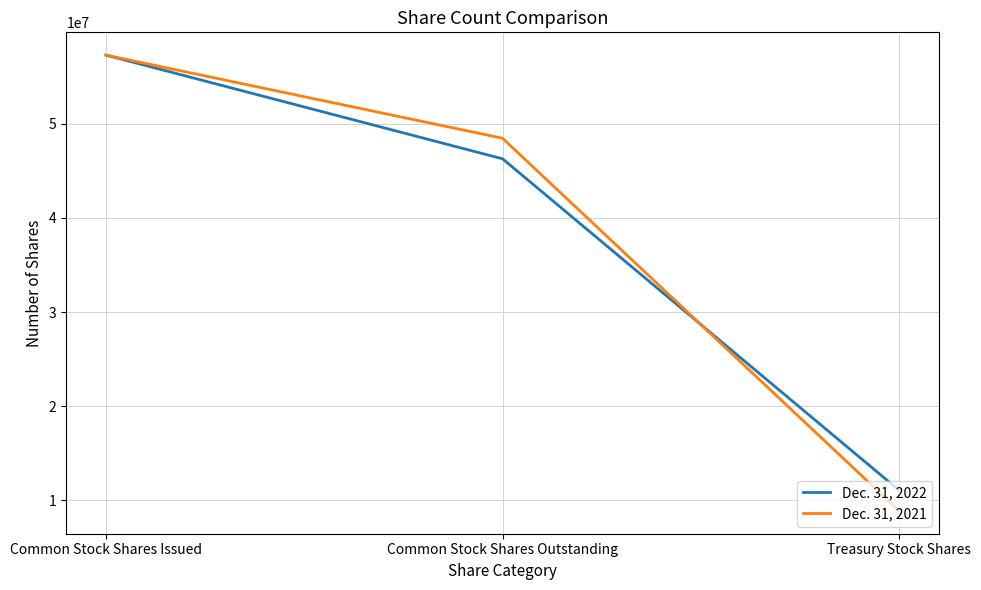

True or false: Dec. 31, 2021 has a value of 57322000 at Common Stock Shares Issued.

True